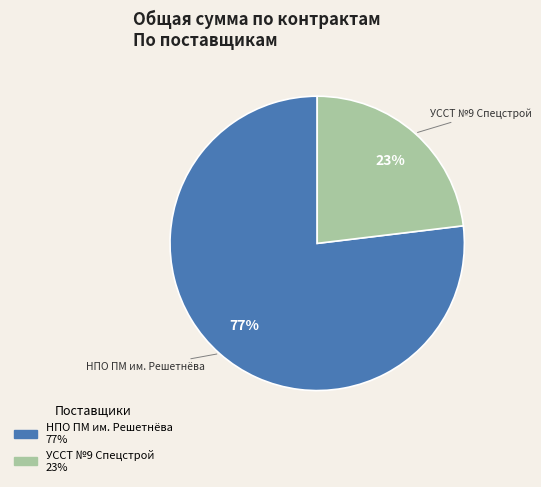

Does any single category account for the majority?

Yes